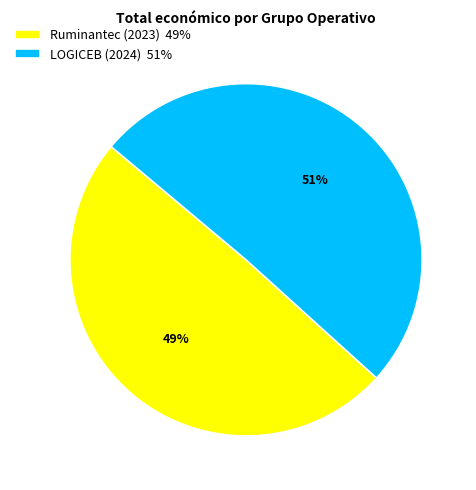

Count the number of slices in the pie.

2